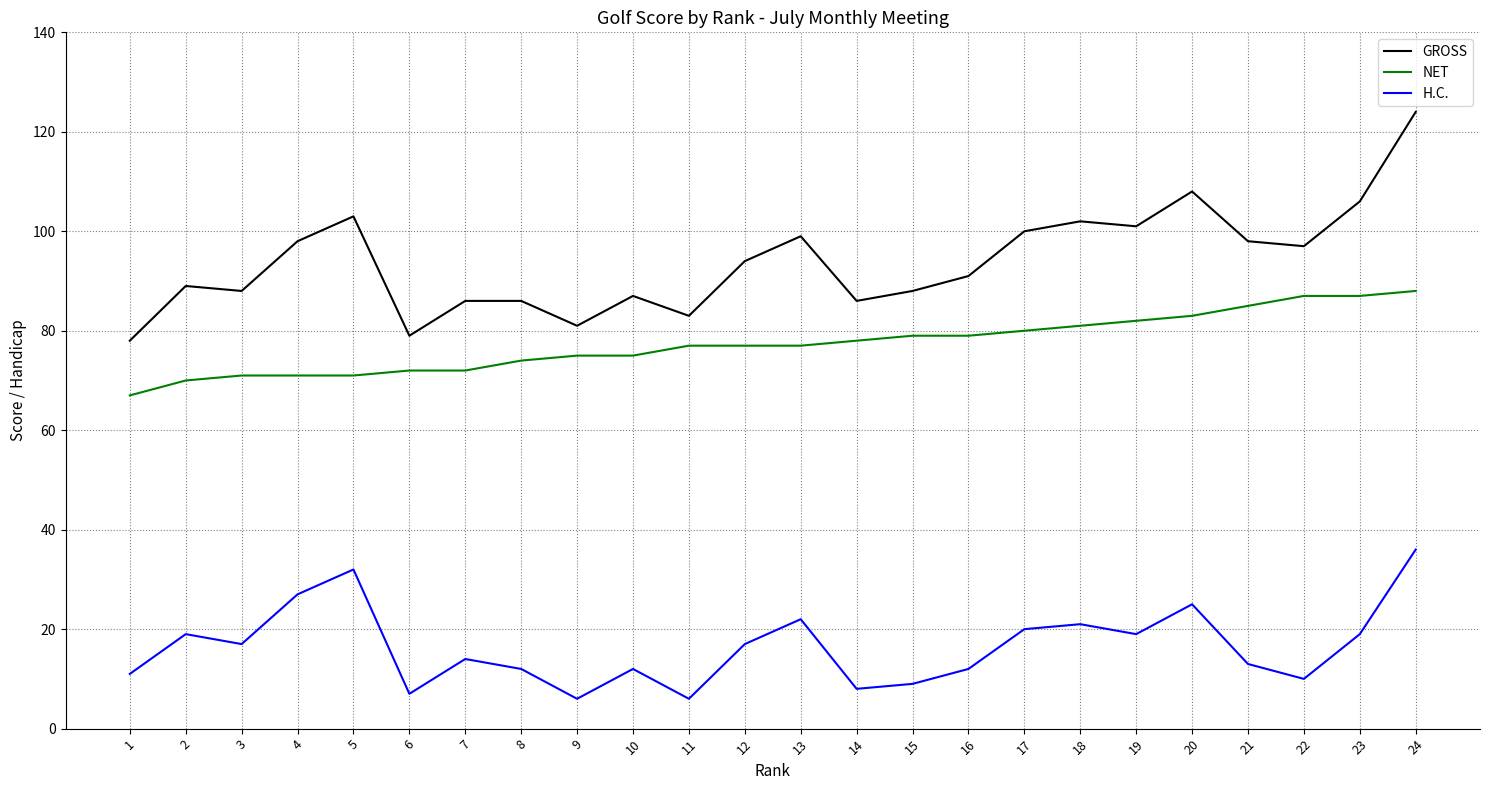

List the series in order of their peak value, highest first.

GROSS, NET, H.C.